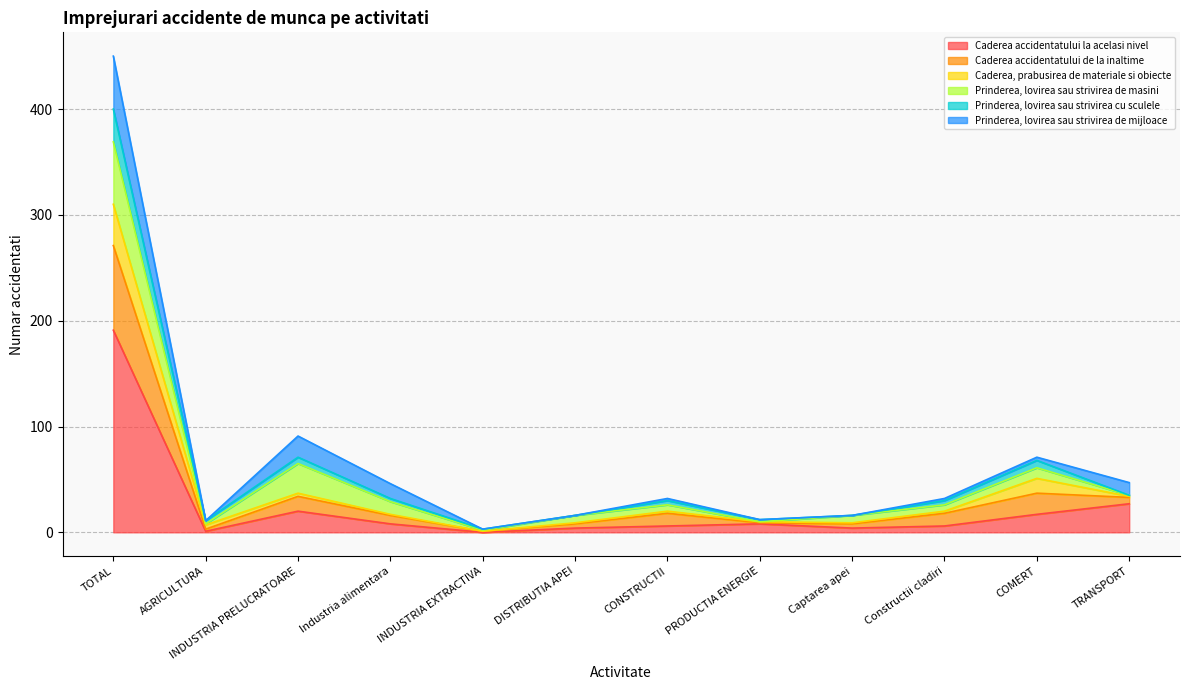

At which category is the sum across all series the highest?

TOTAL